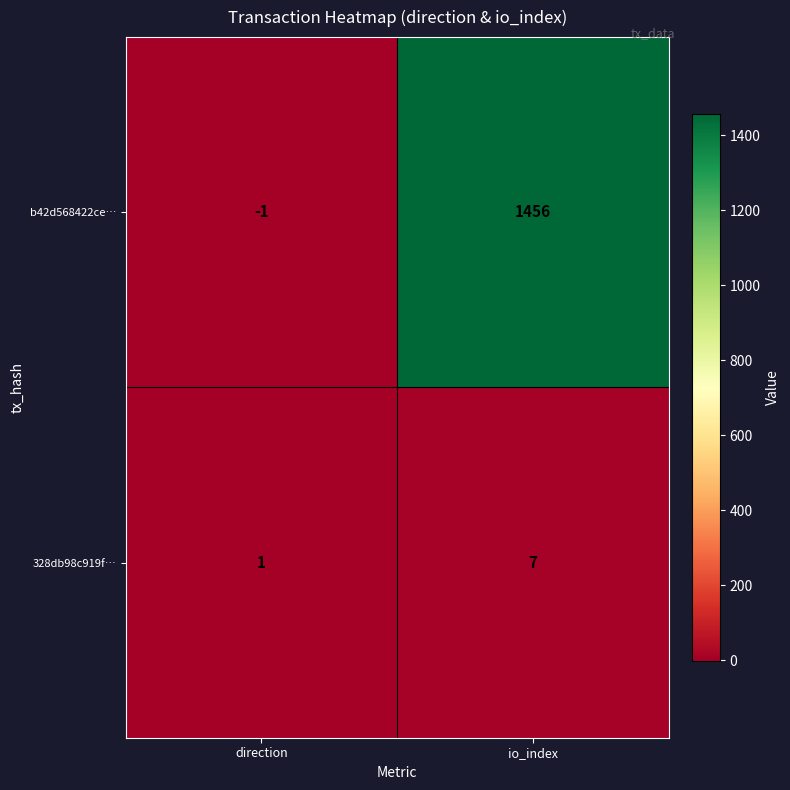

List the series in order of their peak value, highest first.

b42d568422ce…, 328db98c919f…